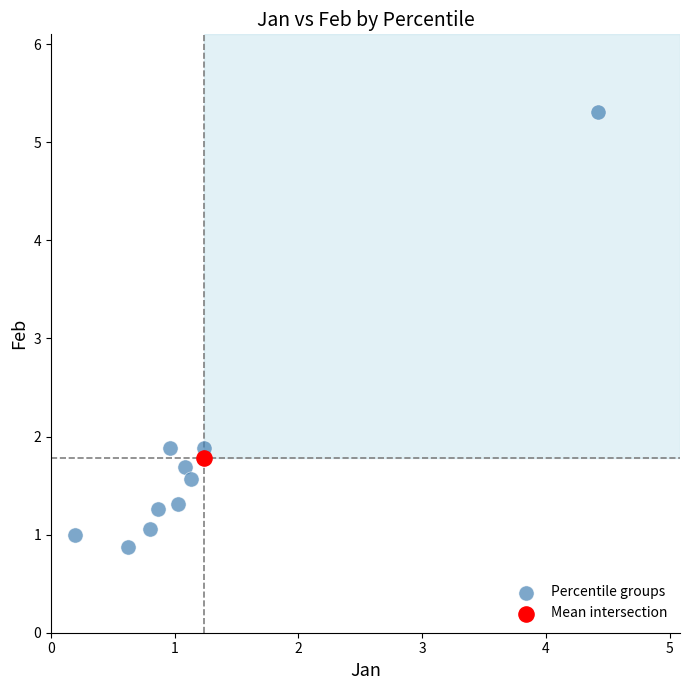

What are all the series names shown in the legend?

Percentile groups, Mean intersection